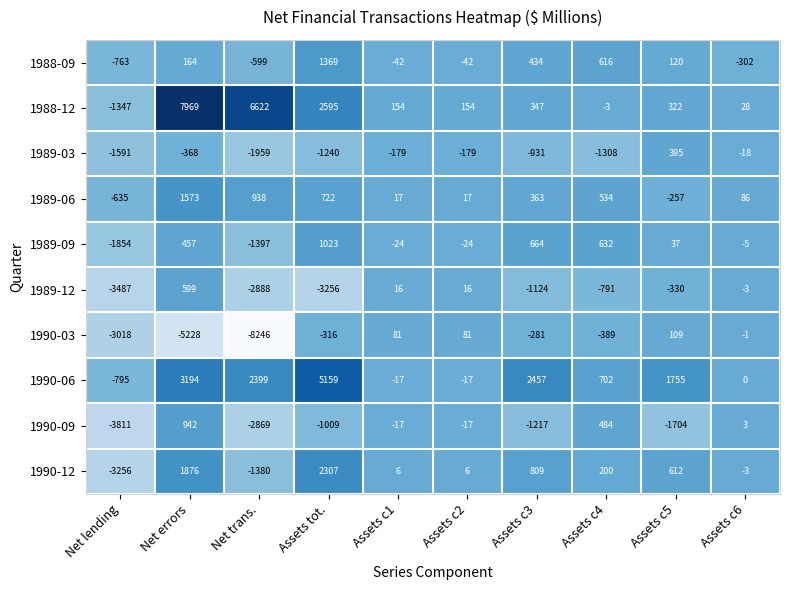

Which category has the highest value in the 1990-03 series?

Assets c5